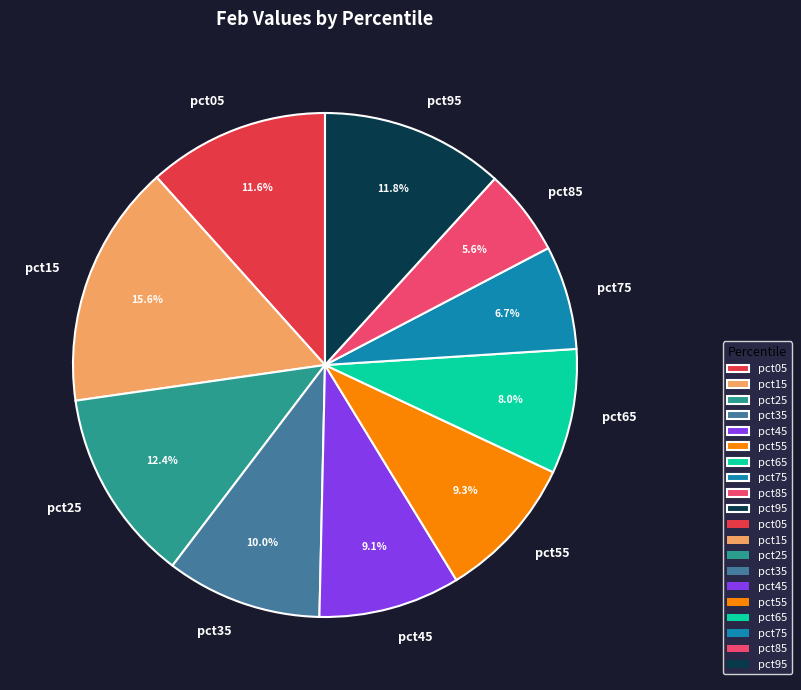

How many segments does this pie chart have?

10